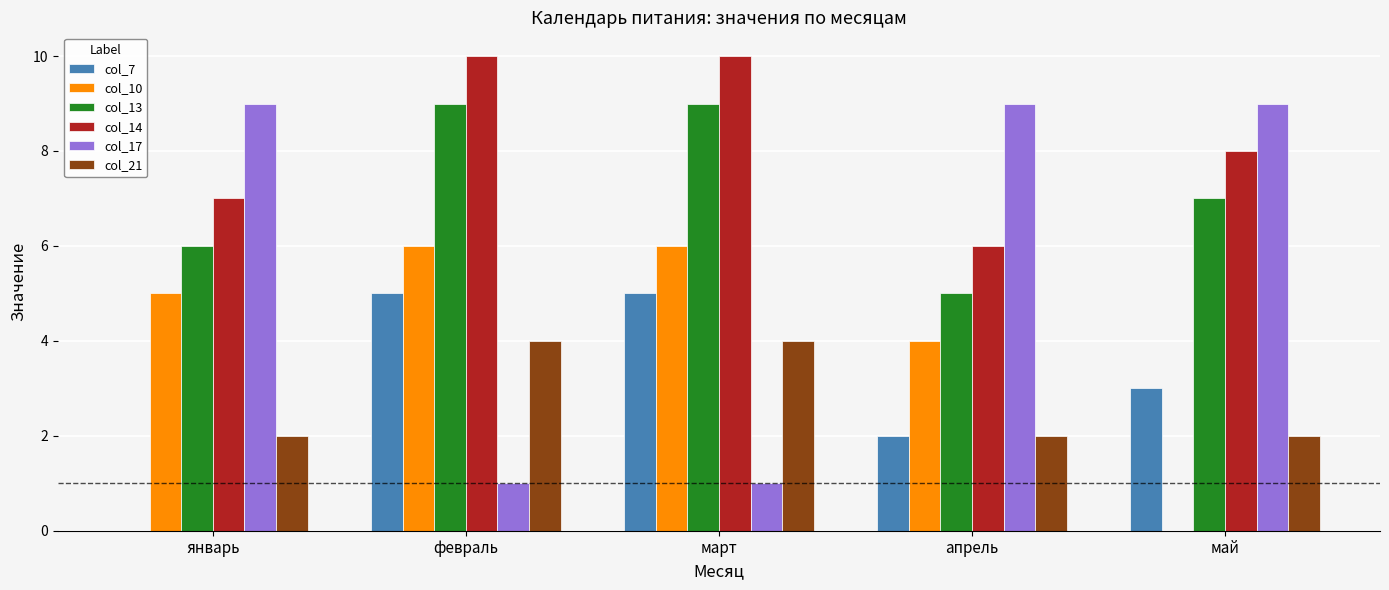

Does the chart contain stacked bars?

No